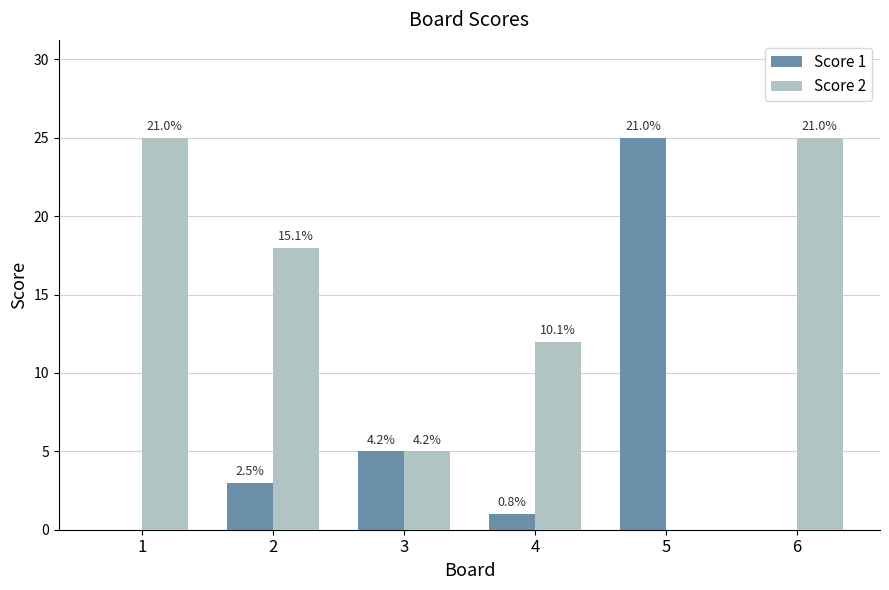

How many groups of bars are there?

6